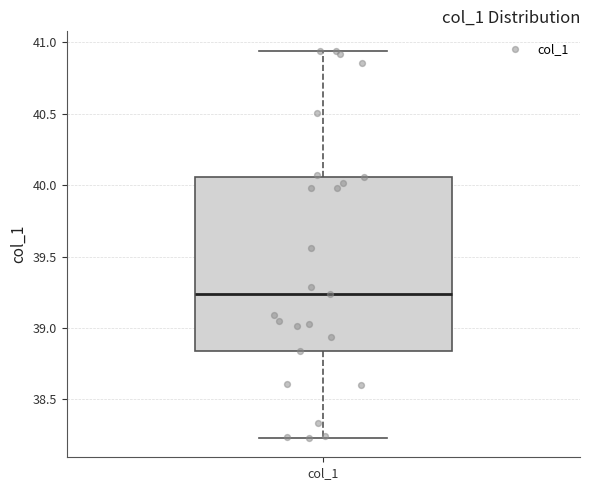

Read this box plot against the y-axis: the position of the median line, the range covered by the box, and the ends of both whiskers. The values are not printed on the chart, so give them approximately, as read against the axis.

median 39.25, box 38.85 to 40.05, whiskers 38.25 to 40.95